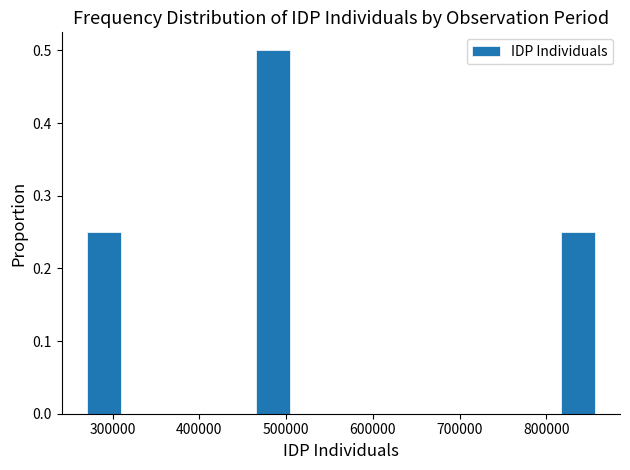

Read against the x-axis, roughly where is the centre of the tallest bar?

490000